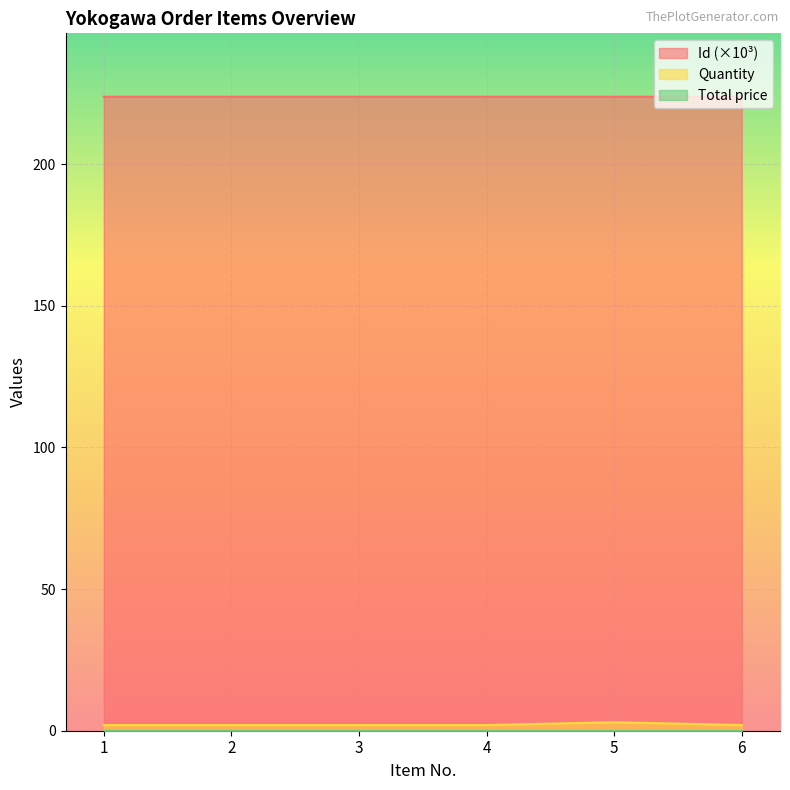

The Id (×10³) series shows 223.8 at 5. True or false?

True